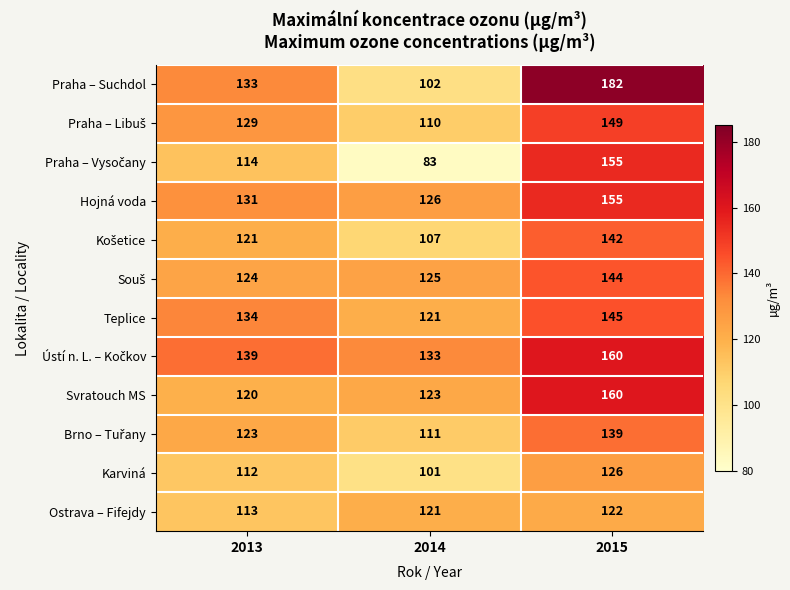

What is the total value across all series at 2013?

1493